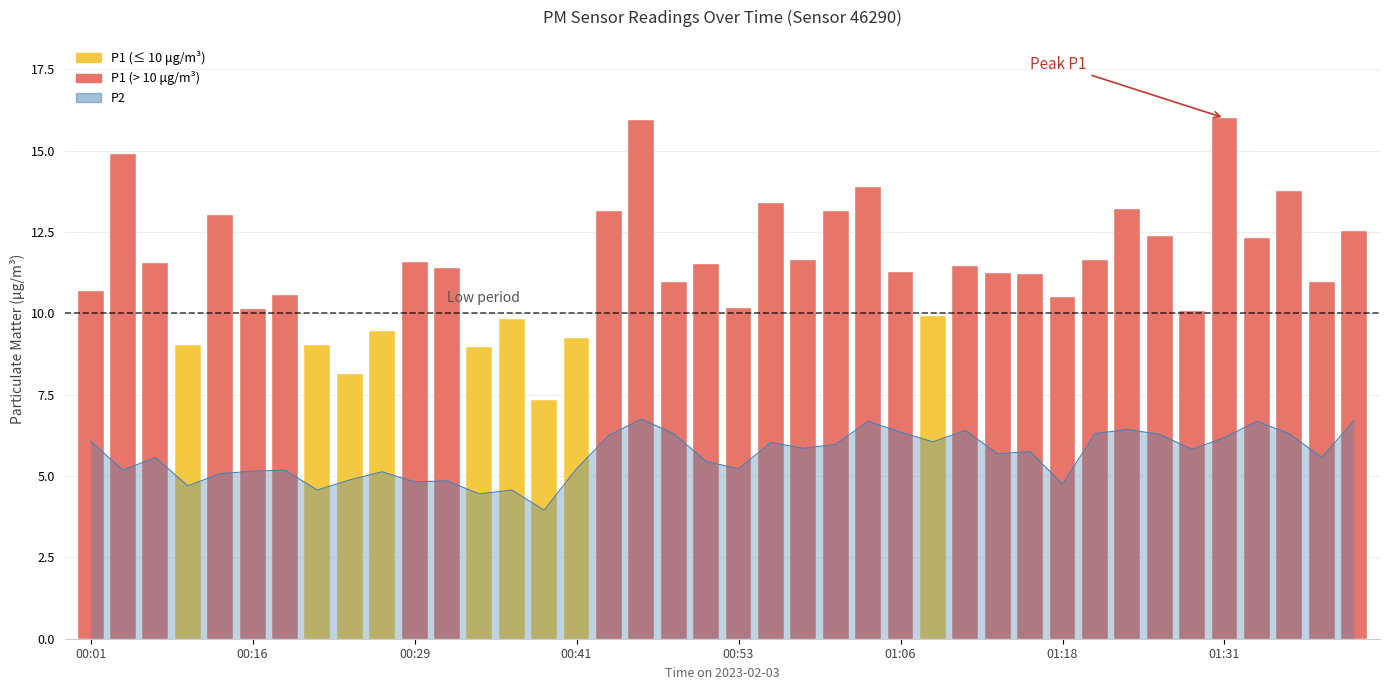

True or false: the data shows 6.2 at 01:31.

True